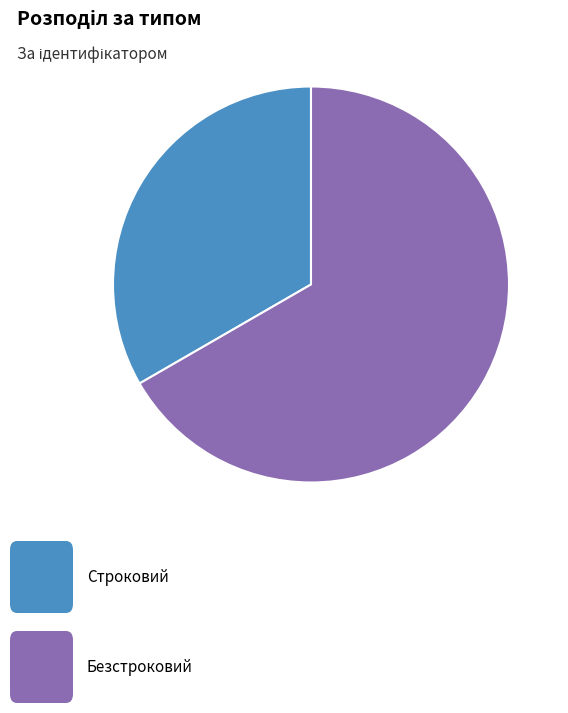

Is there any slice that represents more than half of the pie?

Yes